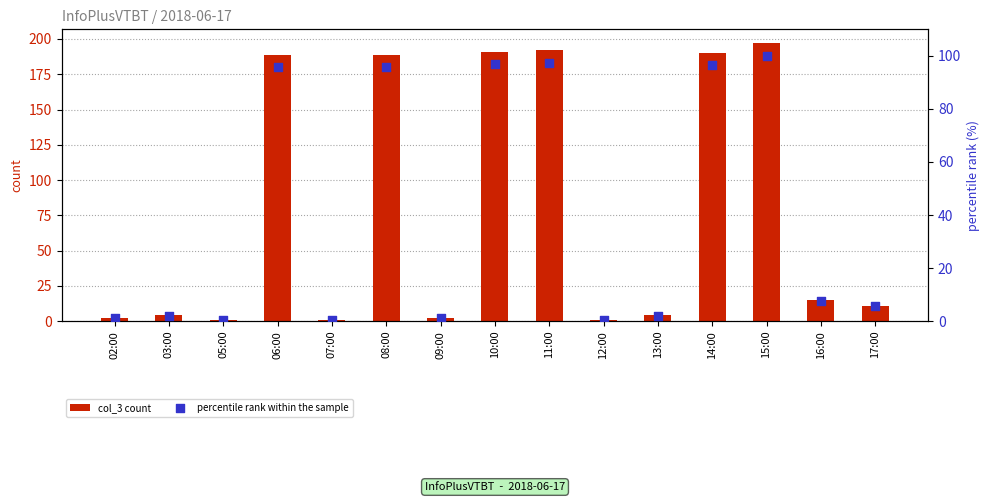

Which series contains the lowest Y value?

percentile rank within the sample